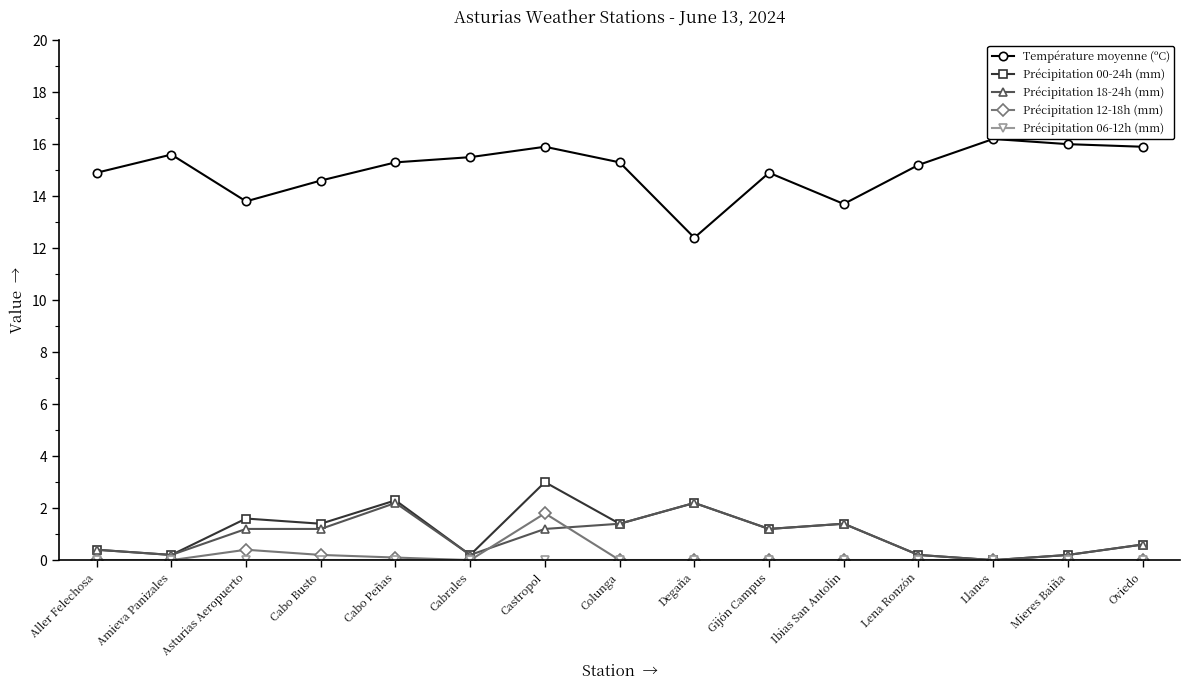

At Degaña, list the series in order from largest to smallest.

Température moyenne (ºC), Précipitation 00-24h (mm), Précipitation 18-24h (mm), Précipitation 12-18h (mm), Précipitation 06-12h (mm)